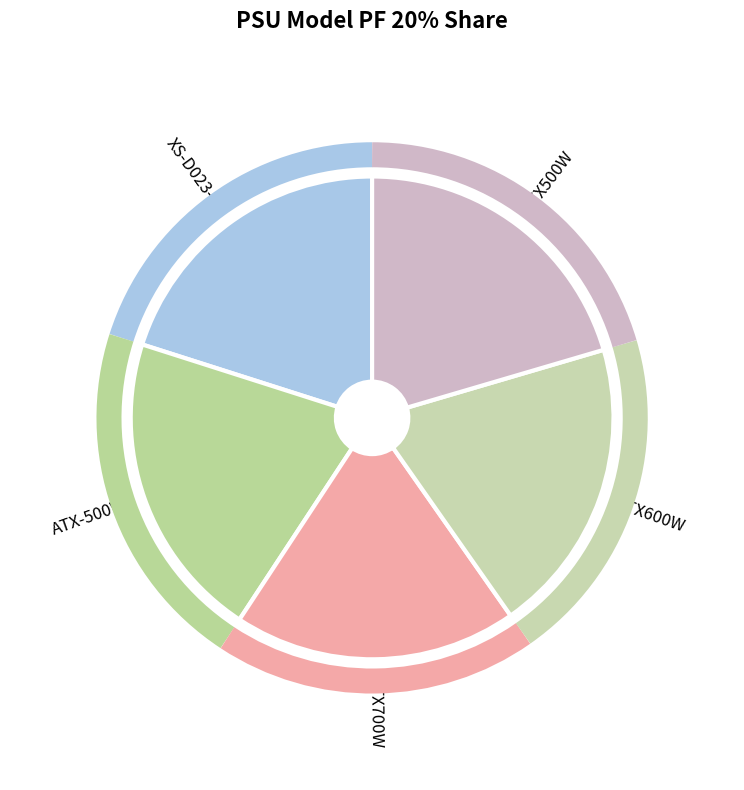

Does any single category account for the majority?

No